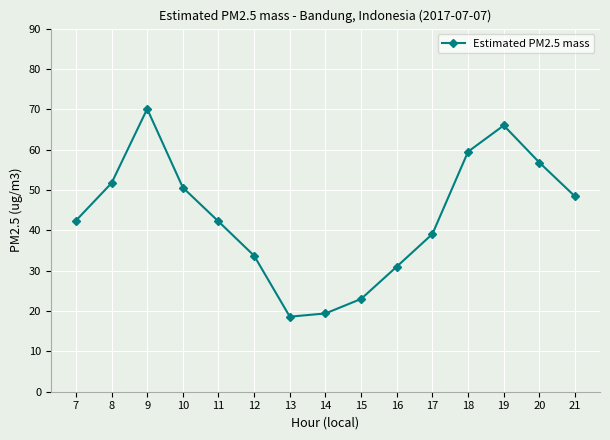

At which category does the chart reach its peak across all series?

9